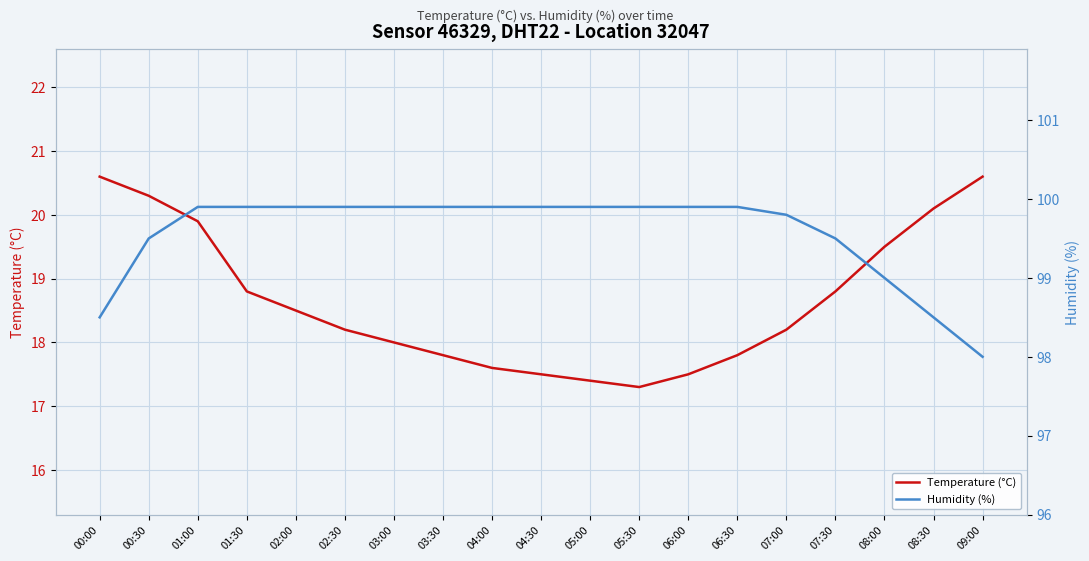

At 03:30, list the series in order from smallest to largest.

Temperature (°C), Humidity (%)